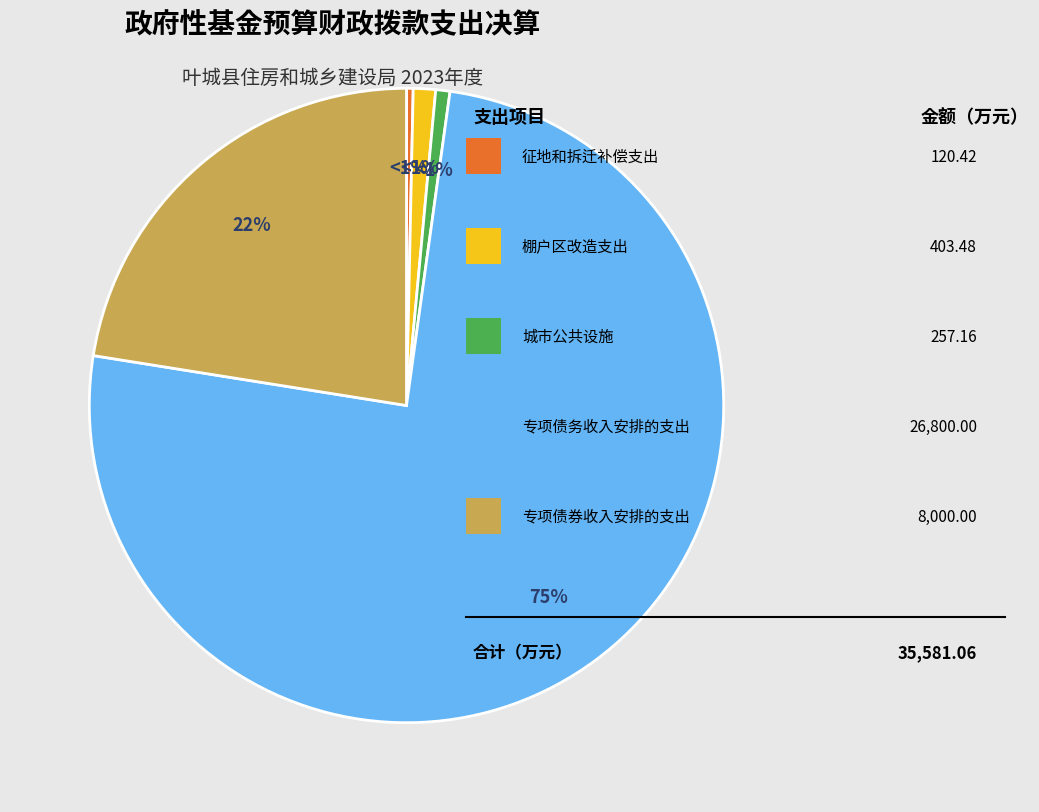

What percentage do 其他国有土地使用权出让收入对应专项债务收入安排的支出 and 城市公共设施 together represent?

76.0%